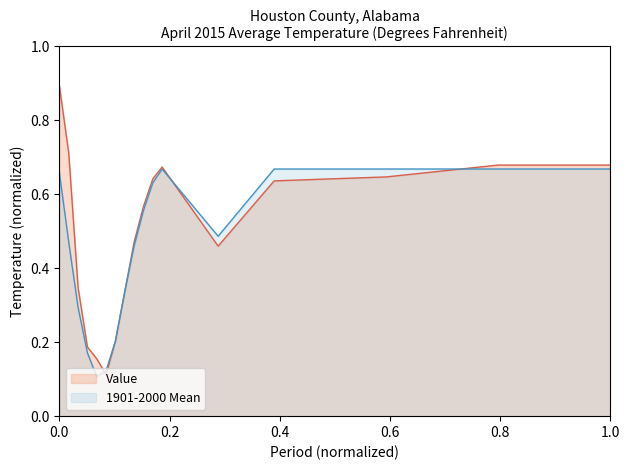

What is the value of the 1901-2000 Mean point at the 16th from the left?

0.7